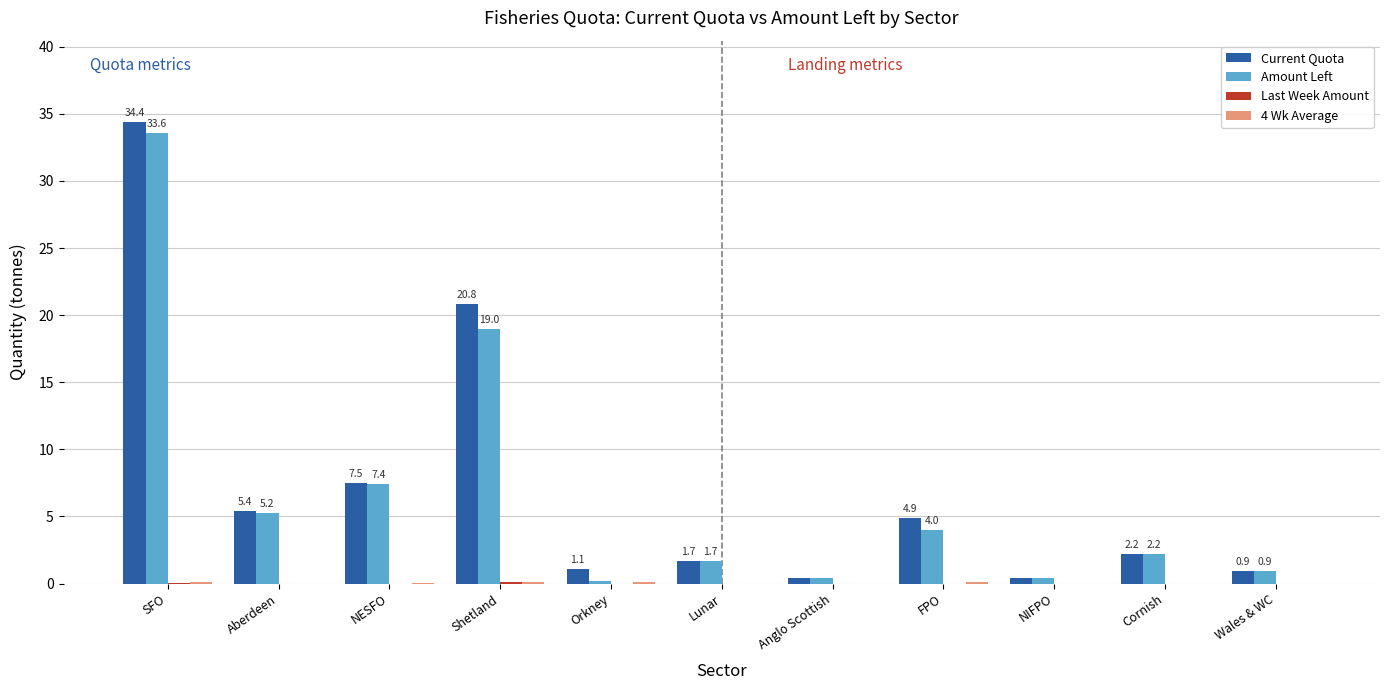

At which label does Amount Left reach its peak?

SFO